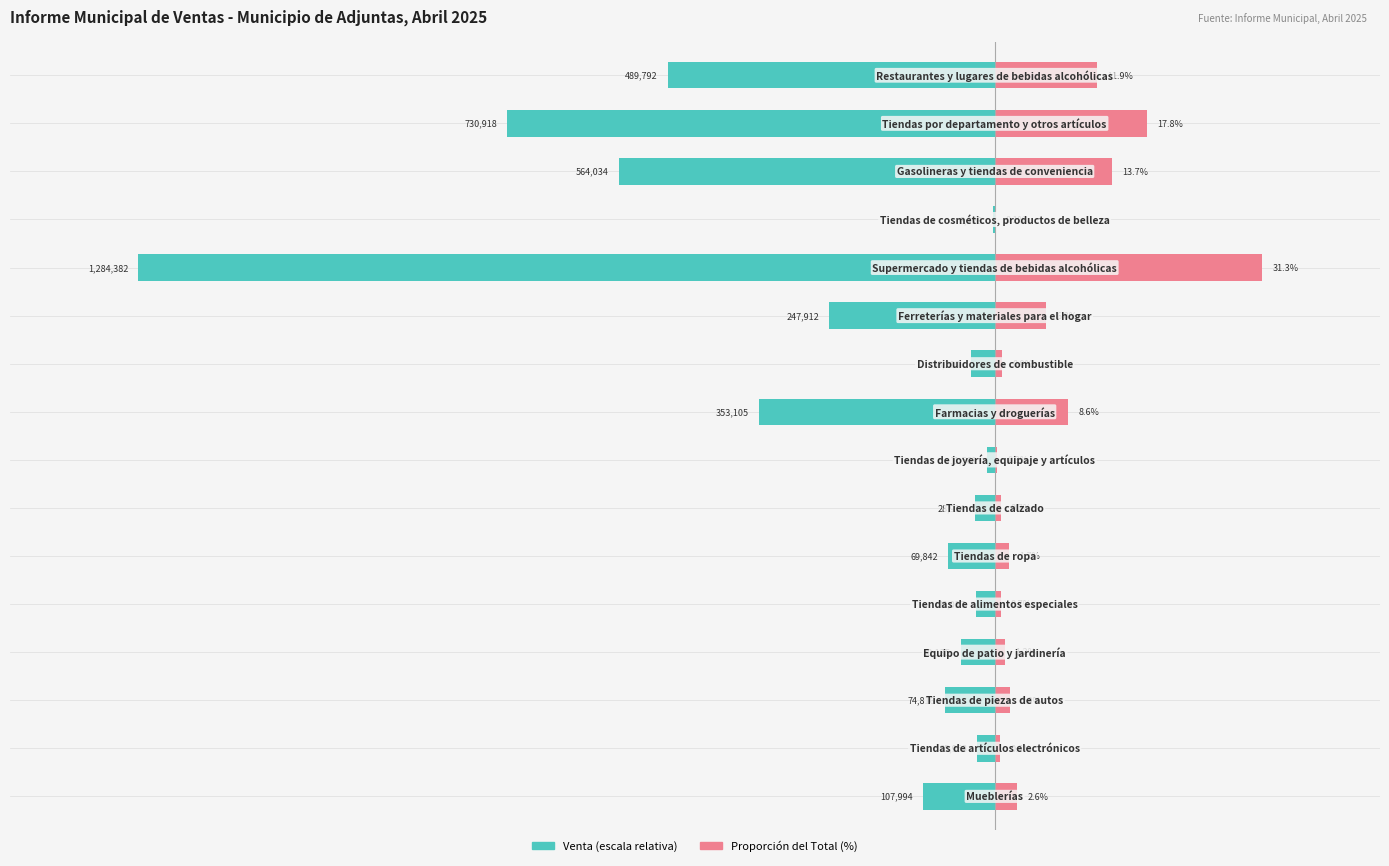

Read the Venta (escalada) value at 7.

-0.9